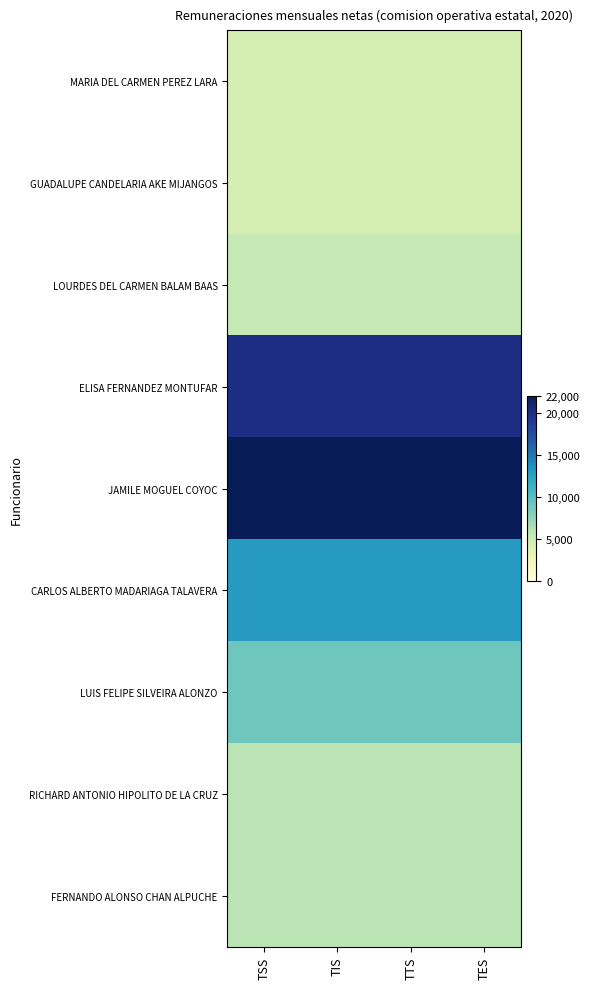

Reading right to left, extract all data points from this chart.

MARIA DEL CARMEN PEREZ LARA: TES=4500	TTS=4500	TIS=4500	TSS=4500
GUADALUPE CANDELARIA AKE MIJANGOS: TES=4500	TTS=4500	TIS=4500	TSS=4500
LOURDES DEL CARMEN BALAM BAAS: TES=5520	TTS=5520	TIS=5520	TSS=5520
ELISA FERNANDEZ MONTUFAR: TES=20000	TTS=20000	TIS=20000	TSS=20000
JAMILE MOGUEL COYOC: TES=22000	TTS=22000	TIS=22000	TSS=22000
CARLOS ALBERTO MADARIAGA TALAVERA: TES=13000	TTS=13000	TIS=13000	TSS=13000
LUIS FELIPE SILVEIRA ALONZO: TES=9000	TTS=9000	TIS=9000	TSS=9000
RICHARD ANTONIO HIPOLITO DE LA CRUZ: TES=6000	TTS=6000	TIS=6000	TSS=6000
FERNANDO ALONSO CHAN ALPUCHE: TES=6000	TTS=6000	TIS=6000	TSS=6000